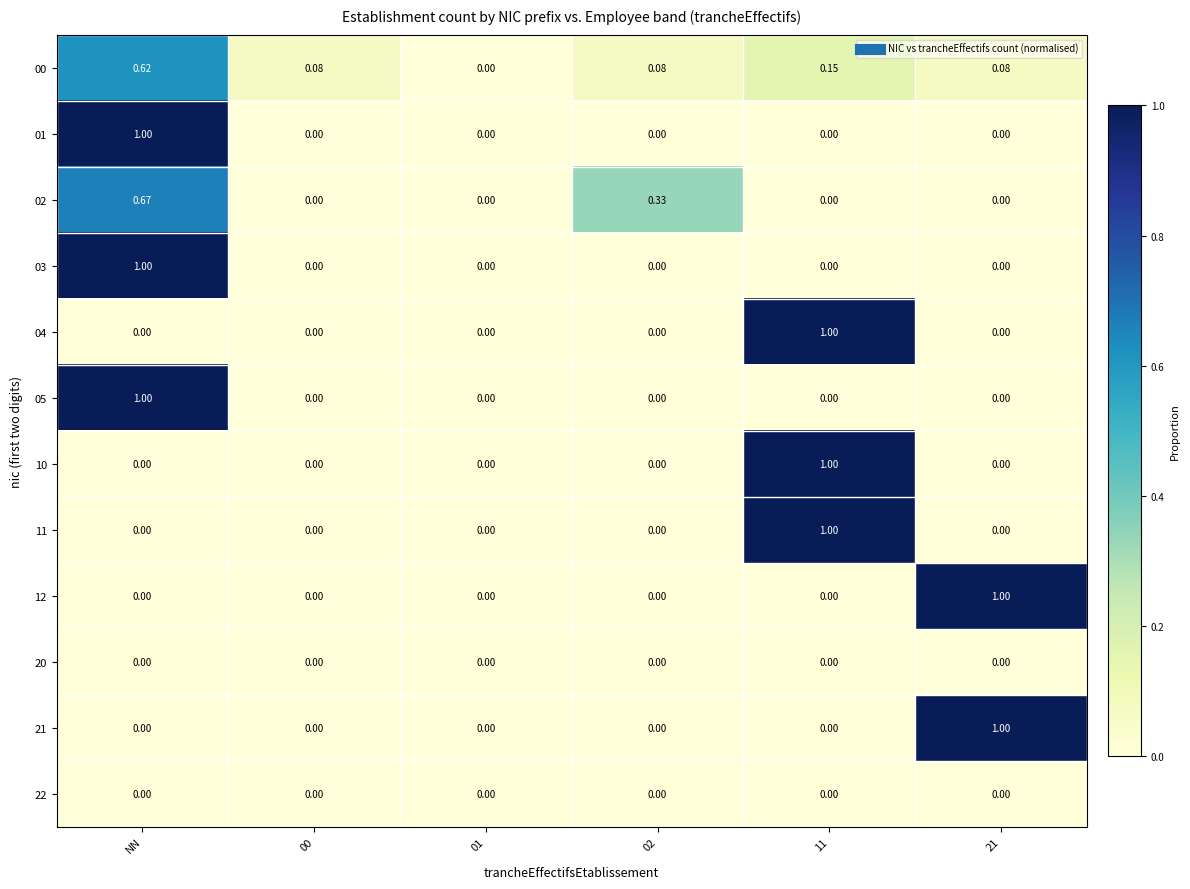

At which label does 00 reach its peak?

NN